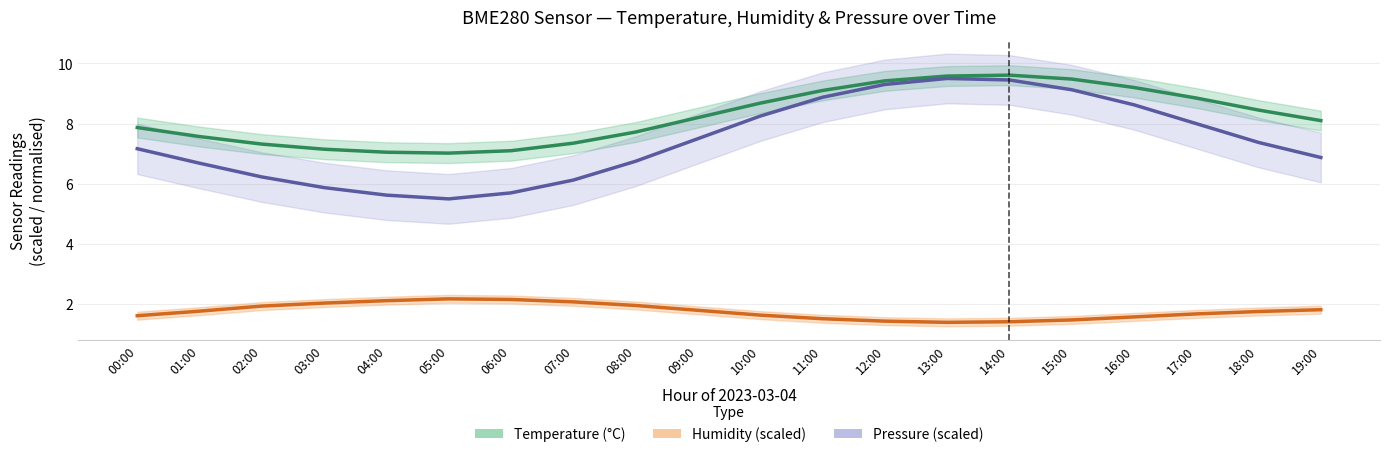

Which has a higher value, 08:00 or 12:00?

12:00